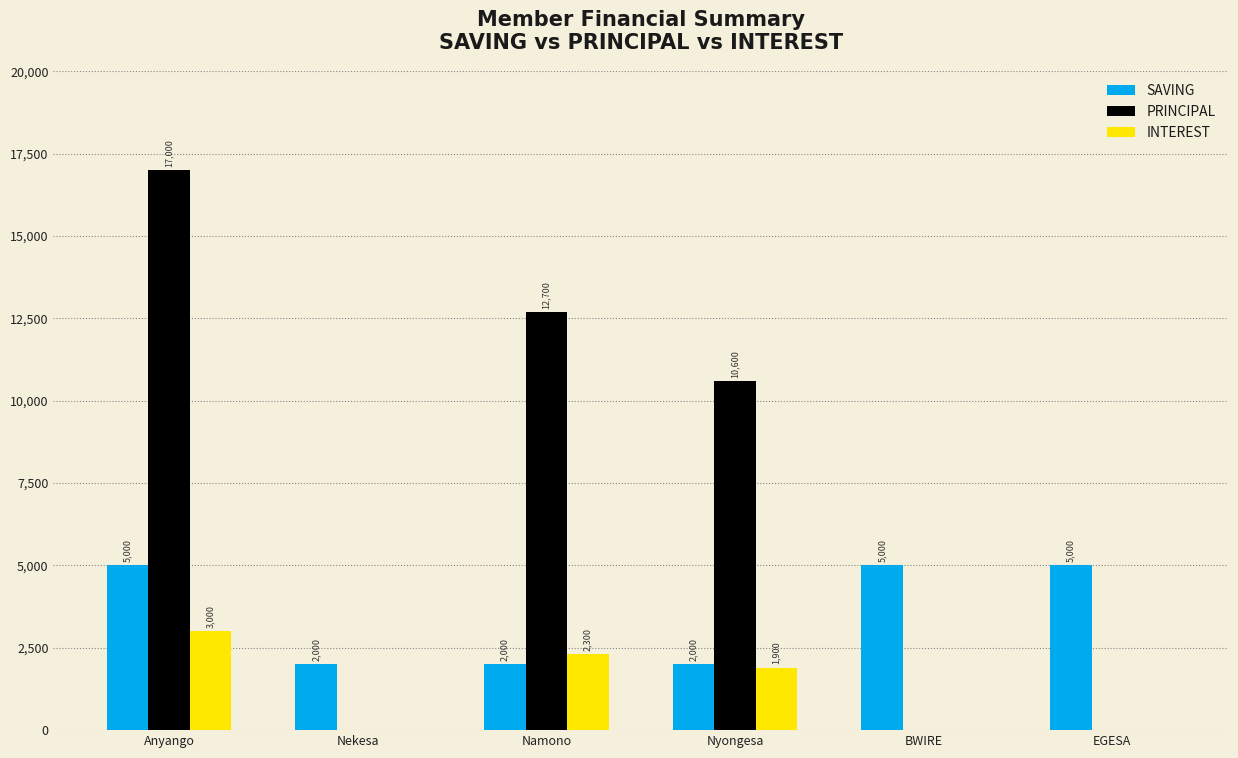

Is the value of PRINCIPAL at Nyongesa greater than the value of INTEREST at EGESA?

Yes